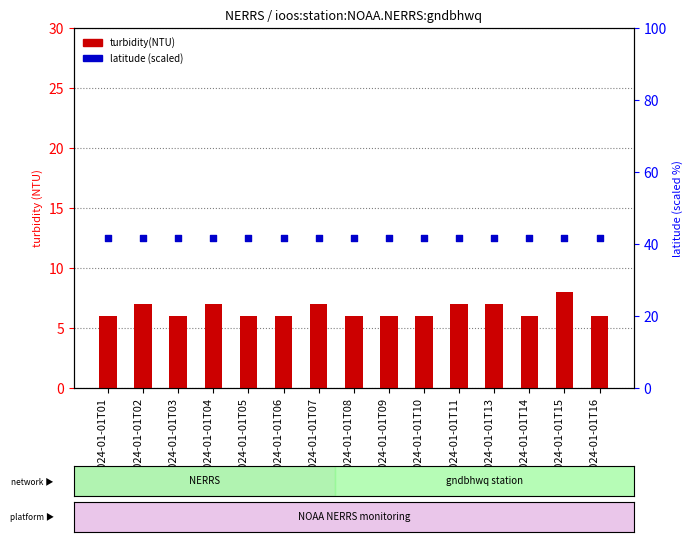

Which series contains the highest Y value?

latitude (scaled)